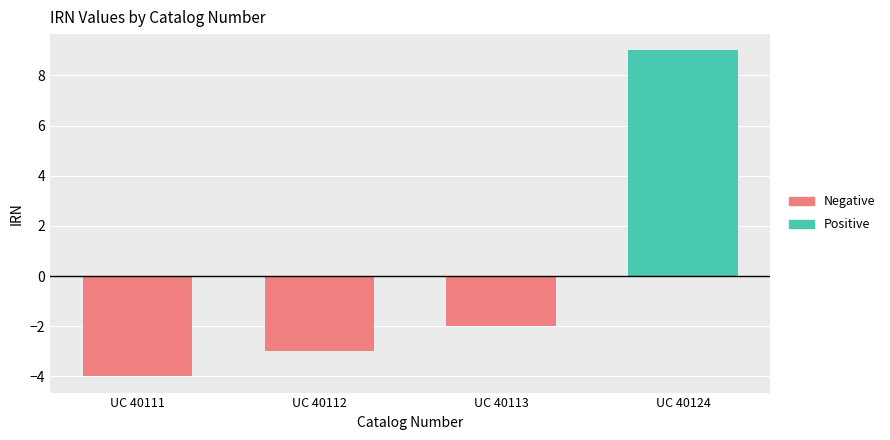

Are the bars horizontal?

No